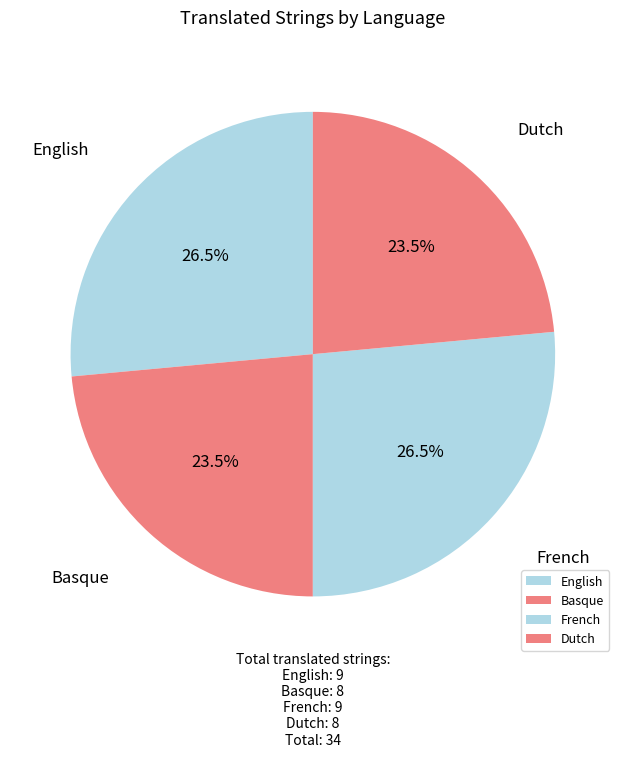

What portion of the pie excludes Dutch?

76.5%